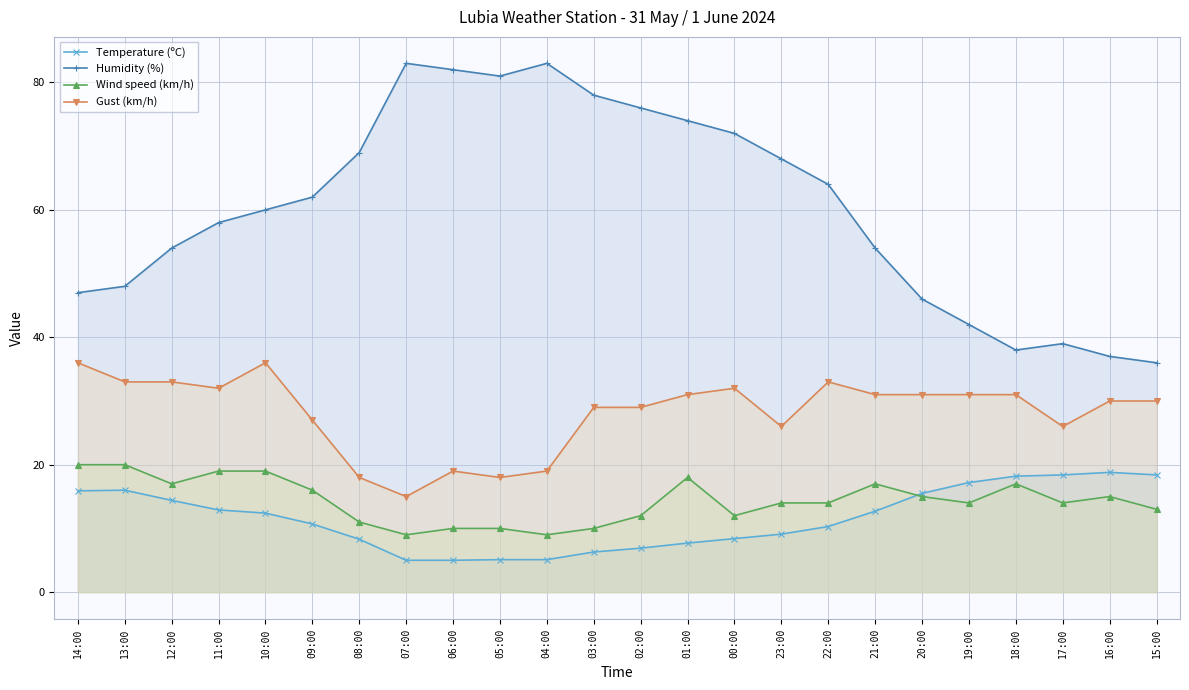

What is the difference between the Gust (km/h) values at 04:00 and 16:00?

11.0